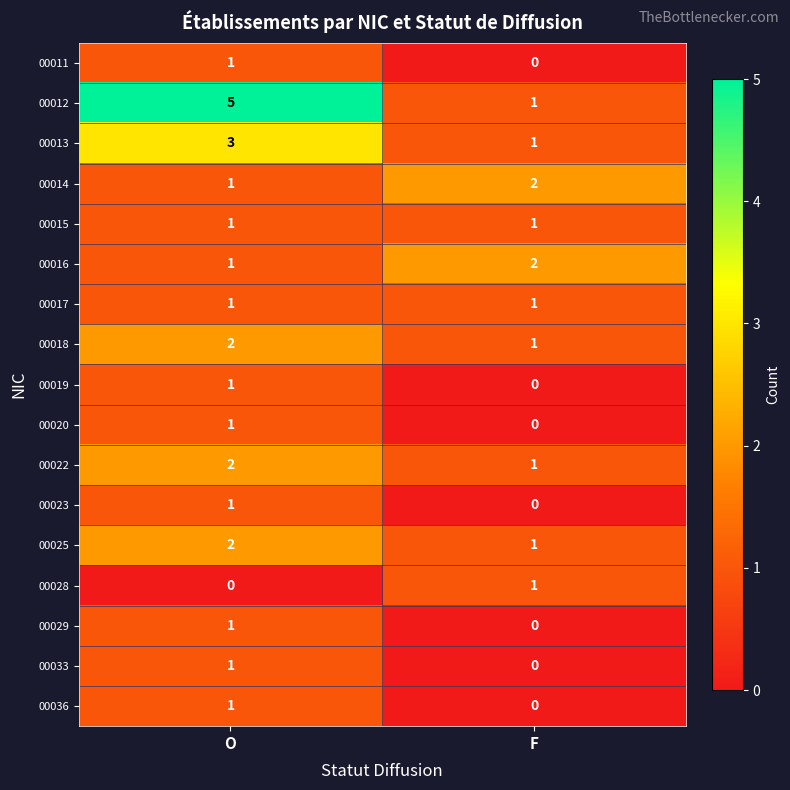

Which series has the largest total across all categories?

00012